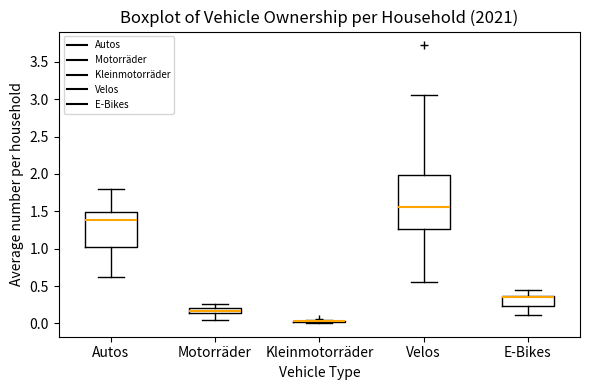

Where does the median line of the box for Velos sit on the y-axis? The values are not printed on the chart, so give them approximately, as read against the axis.

1.55